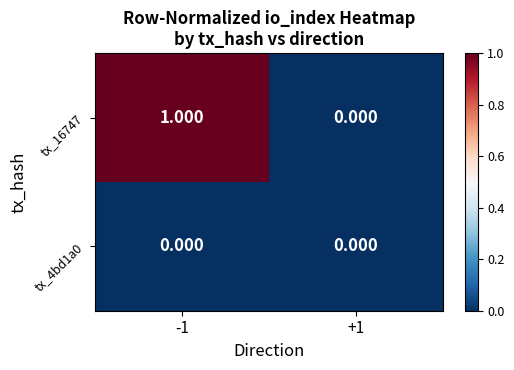

Is the value of tx_16747 at -1 greater than the value of tx_4bd1a0 at +1?

Yes